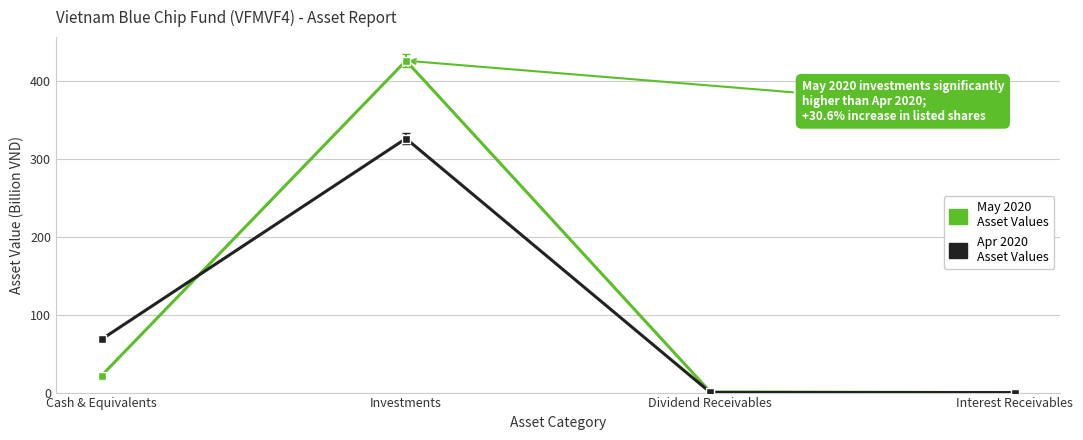

What is the label of the 1st point from the left?

Cash & Equivalents